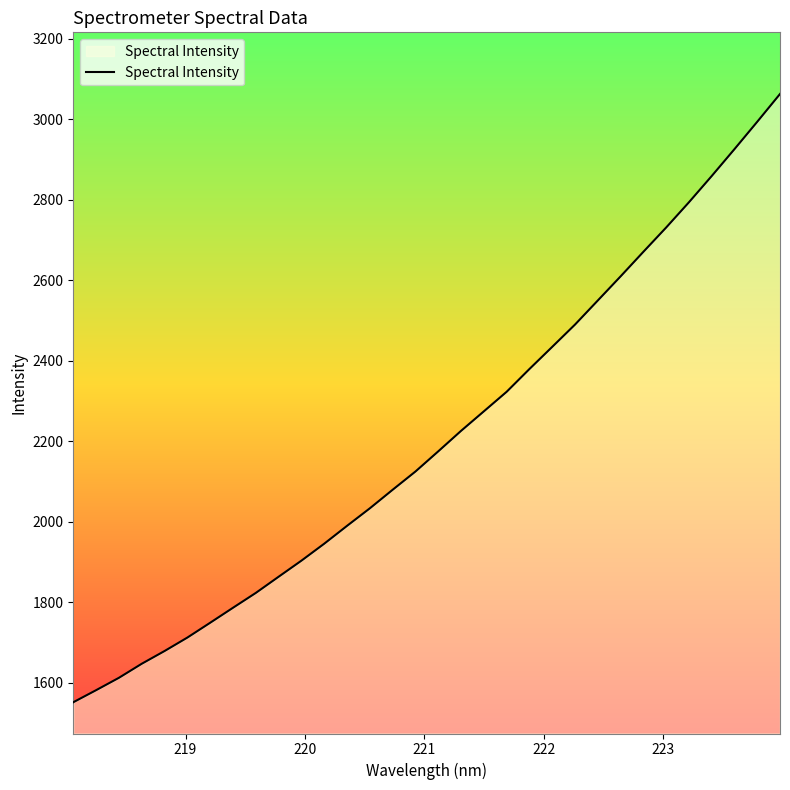

What is the maximum value shown in the chart?

3062.3